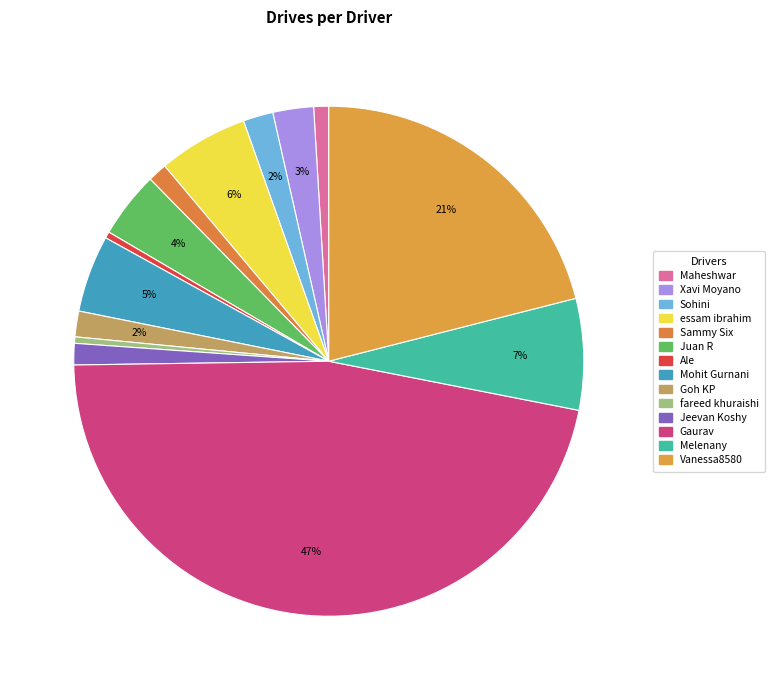

Which slice is the smallest?

Ale